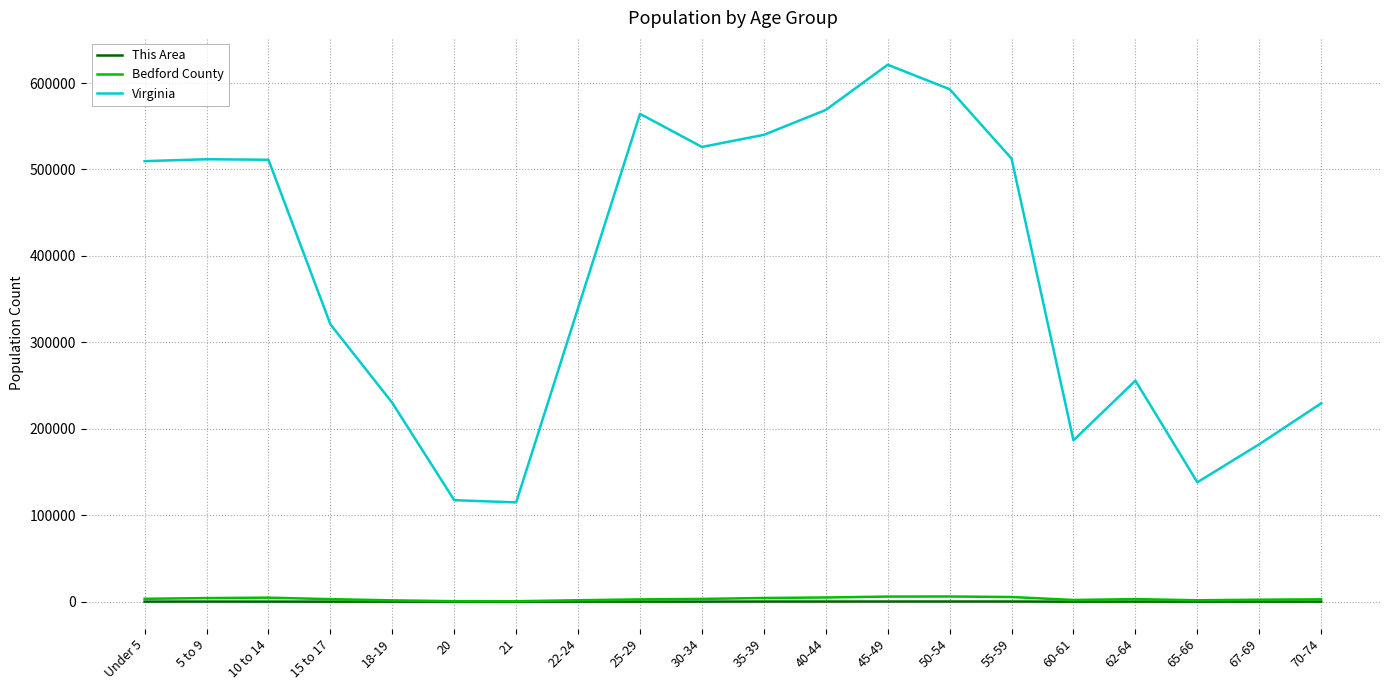

The value of Virginia at 20 is 117445. True or false?

True